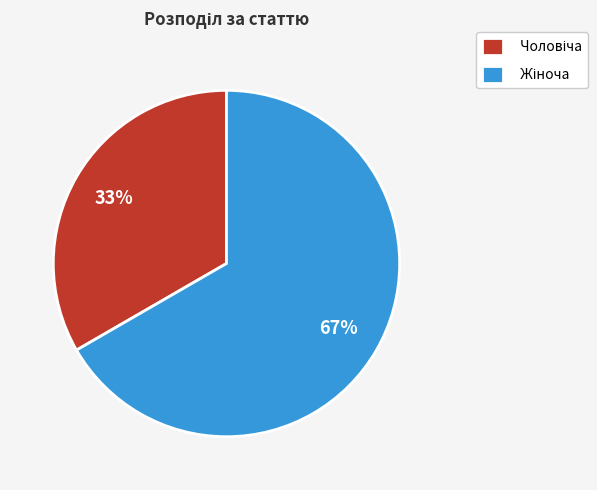

How many slices are in this pie chart?

2